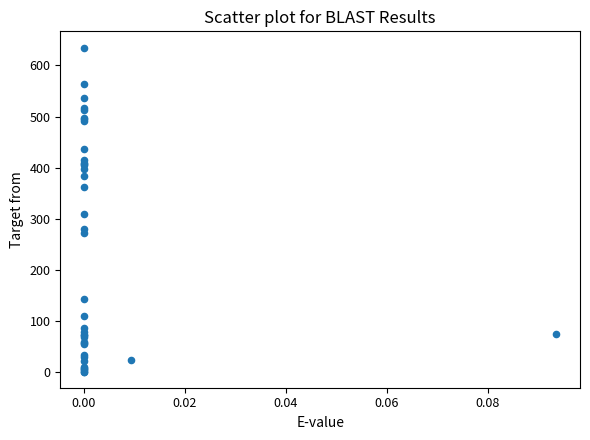

What Y value in the scatter plot is closest to 318?

309